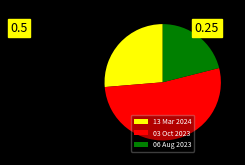

Which slice is the smallest?

06 Aug 2023